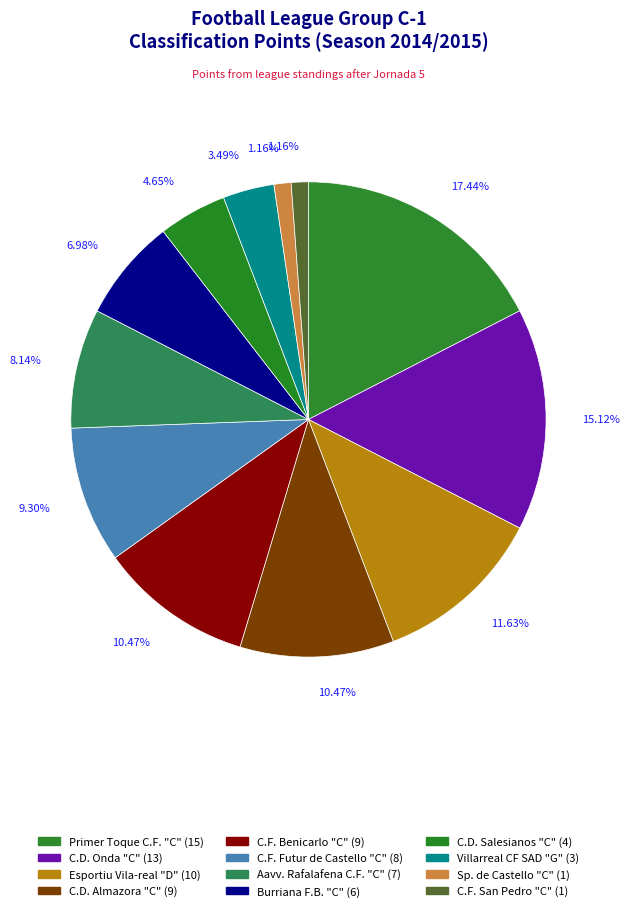

To the nearest percent, what is the difference between the largest and smallest slice percentages?

16%